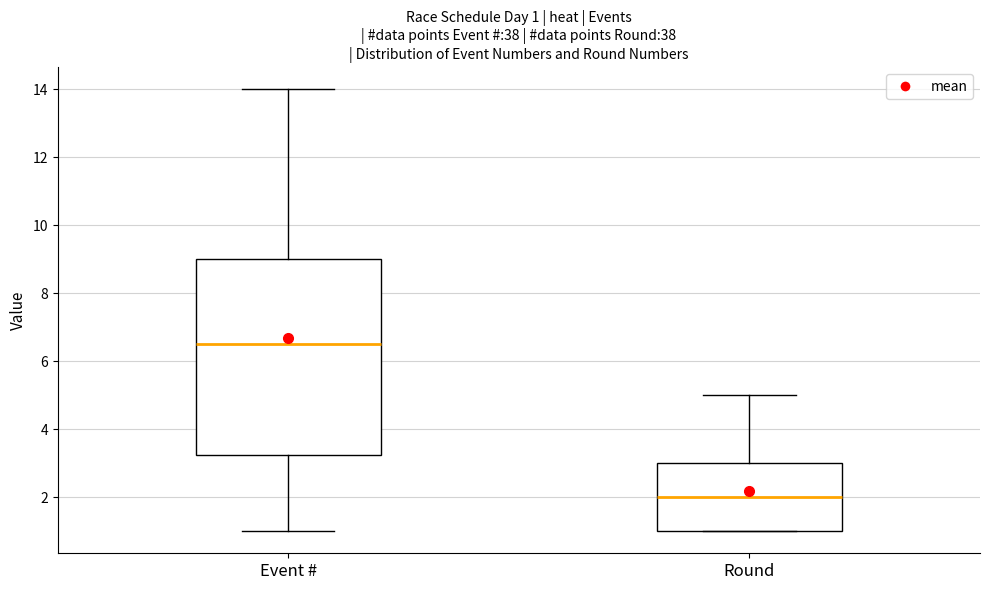

Which box is the tallest, from its lower edge to its upper edge?

Event #